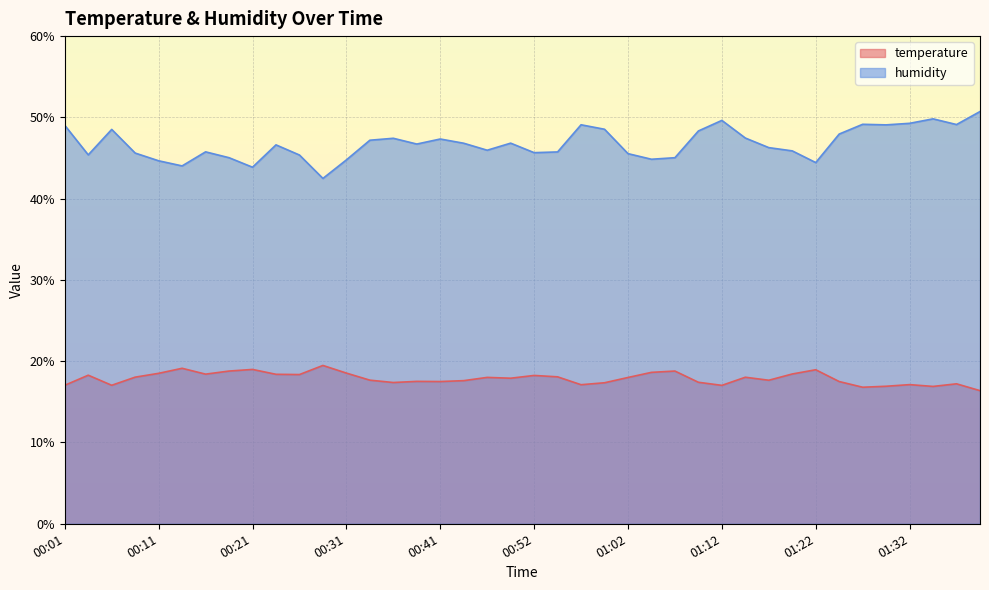

How many values in the temperature series exceed 18?

19